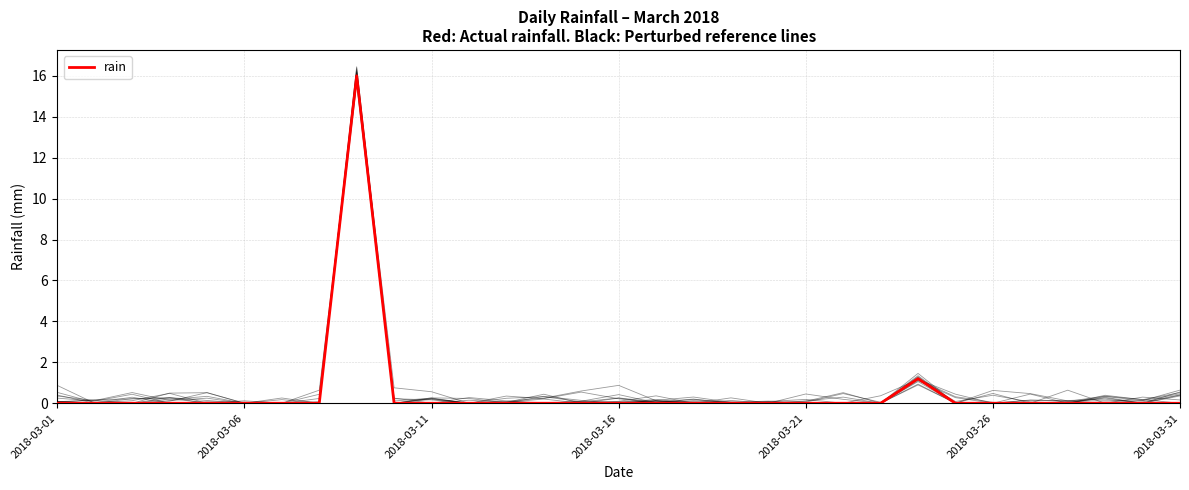

How many interior local peaks (higher than both neighbors) does the data have?

2